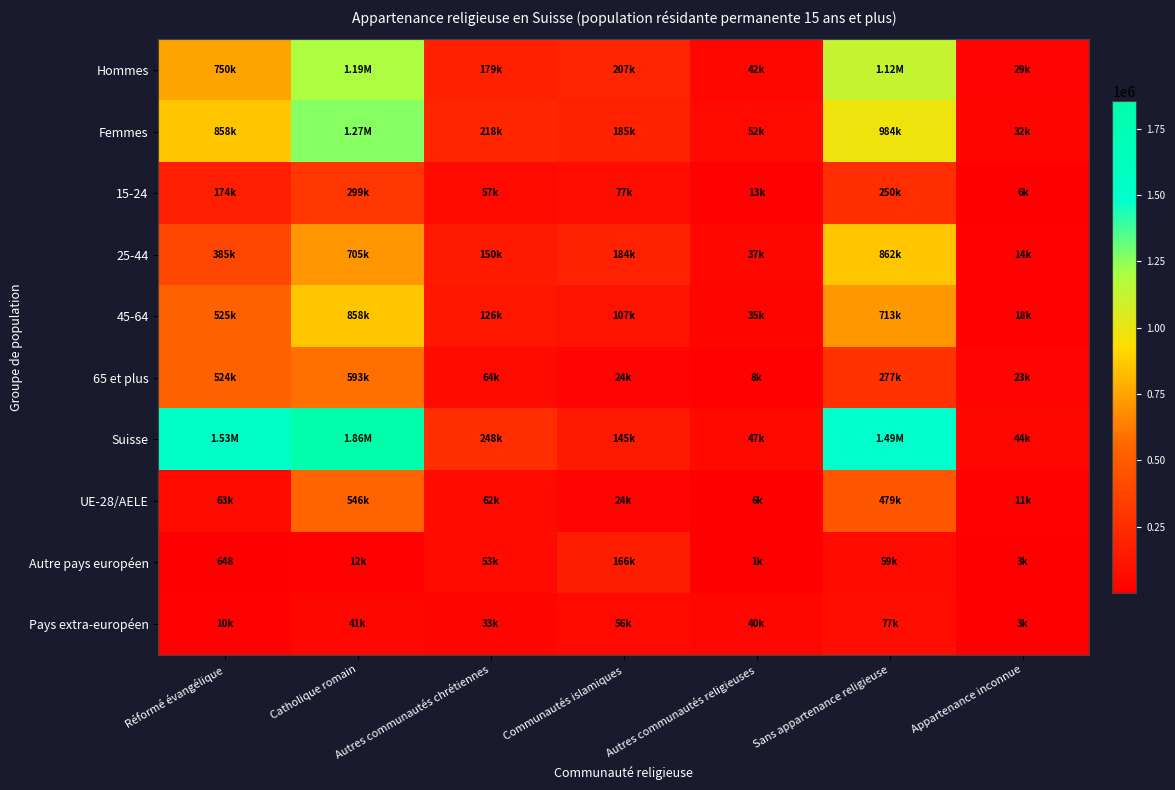

Is it true that Suisse equals 147378.5 at Autres communautés chrétiennes?

False